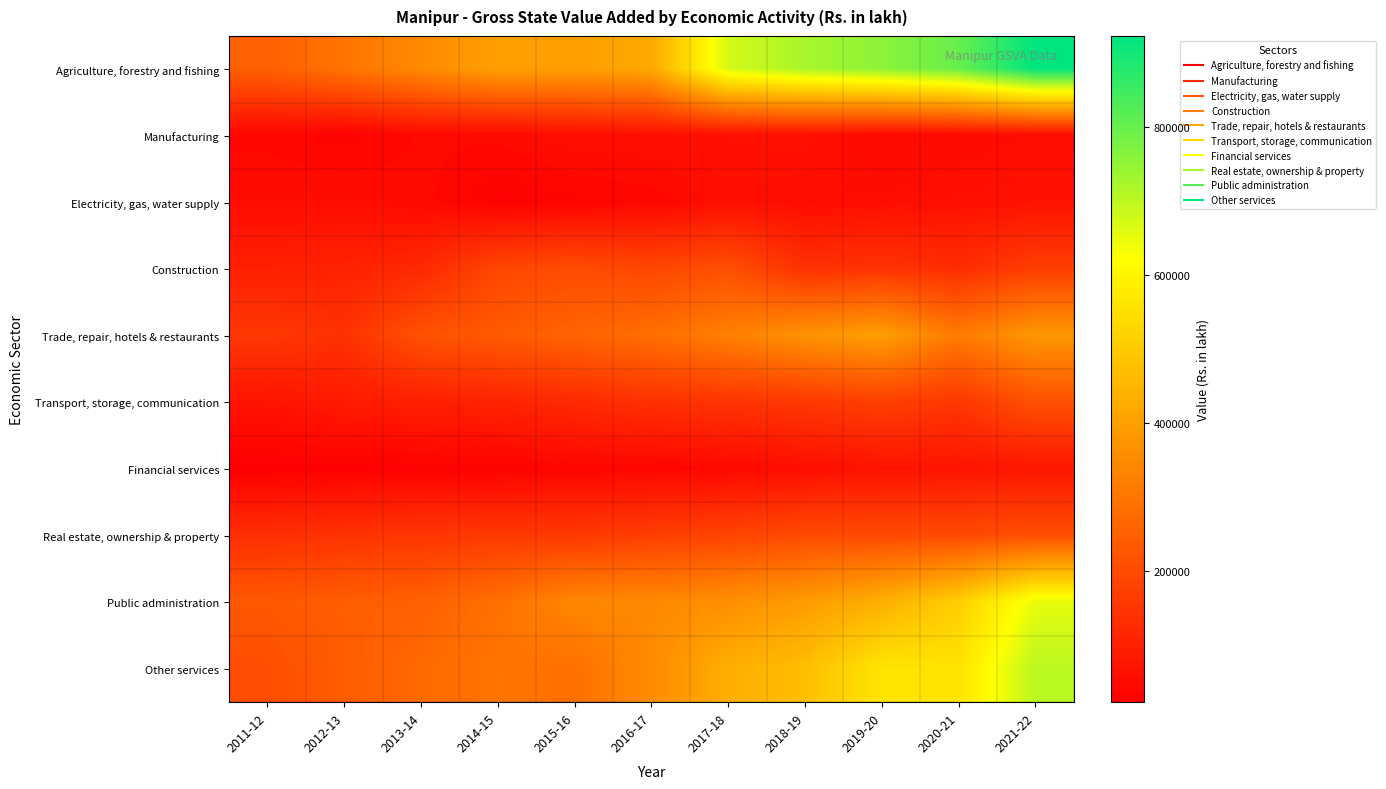

Reading left to right, transcribe all the data shown in this chart.

Agriculture, forestry and fishing: 2011-12=251622.6	2012-13=297164.8	2013-14=348747.7	2014-15=400433.0	2015-16=397568.0	2016-17=419897.0	2017-18=673554.0	2018-19=725622.0	2019-20=756921.0	2020-21=801394.0	2021-22=923521.0
Manufacturing: 2011-12=40990.0	2012-13=30594.0	2013-14=46011.0	2014-15=47201.0	2015-16=59408.0	2016-17=60896.0	2017-18=61998.0	2018-19=63648.0	2019-20=44819.0	2020-21=46141.0	2021-22=55589.0
Electricity, gas, water supply: 2011-12=54276.0	2012-13=55506.0	2013-14=48391.0	2014-15=27410.0	2015-16=33257.0	2016-17=39667.0	2017-18=59750.0	2018-19=54968.0	2019-20=55368.0	2020-21=63177.0	2021-22=66004.0
Construction: 2011-12=100712.0	2012-13=106164.0	2013-14=120023.0	2014-15=191000.0	2015-16=202688.0	2016-17=191502.0	2017-18=211321.0	2018-19=138334.0	2019-20=146254.0	2020-21=129510.0	2021-22=170733.0
Trade, repair, hotels & restaurants: 2011-12=156450.0	2012-13=140653.0	2013-14=217288.0	2014-15=237568.0	2015-16=260508.0	2016-17=286274.0	2017-18=325480.0	2018-19=368411.0	2019-20=397782.0	2020-21=311711.0	2021-22=379953.0
Transport, storage, communication: 2011-12=70408.0	2012-13=87255.0	2013-14=98114.0	2014-15=107959.0	2015-16=124084.0	2016-17=139817.0	2017-18=147565.0	2018-19=156287.0	2019-20=173096.0	2020-21=154845.0	2021-22=214714.0
Financial services: 2011-12=23399.0	2012-13=25250.0	2013-14=28230.0	2014-15=29609.0	2015-16=37875.0	2016-17=38515.0	2017-18=43542.0	2018-19=58371.0	2019-20=69087.0	2020-21=71562.0	2021-22=77131.0
Real estate, ownership & property: 2011-12=134847.0	2012-13=144304.0	2013-14=152279.0	2014-15=157980.0	2015-16=158360.0	2016-17=169921.0	2017-18=184563.0	2018-19=199661.0	2019-20=199415.0	2020-21=198331.0	2021-22=209220.0
Public administration: 2011-12=231790.0	2012-13=243900.0	2013-14=252574.0	2014-15=288789.0	2015-16=342238.0	2016-17=346247.0	2017-18=361787.0	2018-19=390771.0	2019-20=436717.0	2020-21=509599.0	2021-22=650960.0
Other services: 2011-12=208417.0	2012-13=241678.0	2013-14=272290.0	2014-15=298681.0	2015-16=287332.0	2016-17=351098.0	2017-18=434413.0	2018-19=472161.0	2019-20=564679.0	2020-21=558245.0	2021-22=703468.0